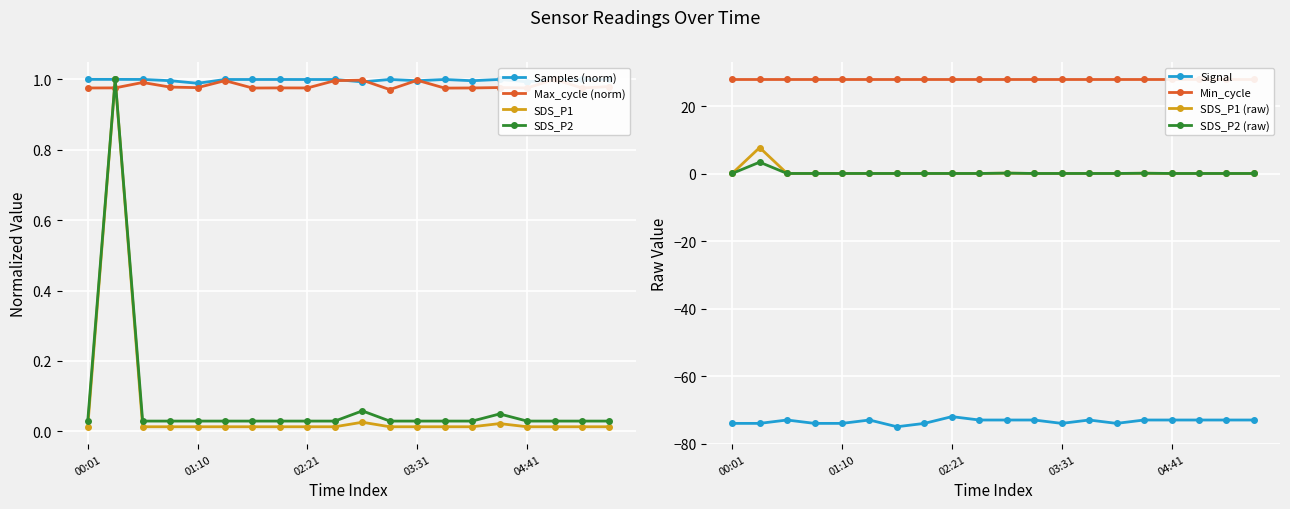

What is the sum of the Samples values at 00:18 and 03:48?

2.0